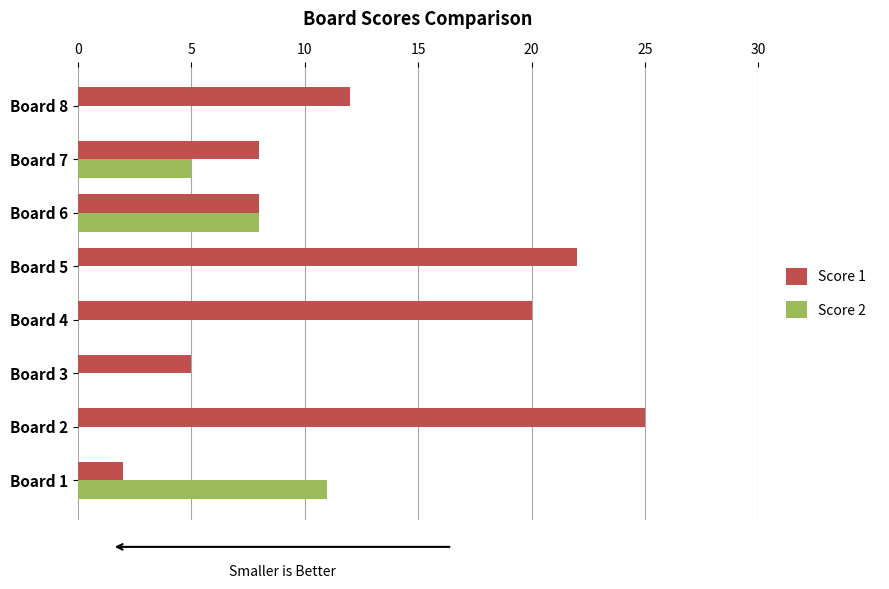

What are all the series names shown in the legend?

Score 1, Score 2